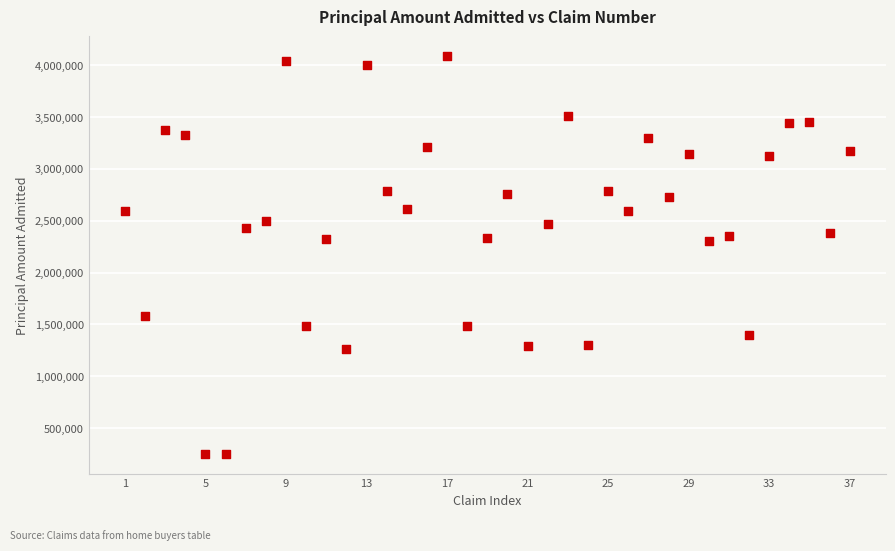

What is the range of Y values (max minus min)?

3836252